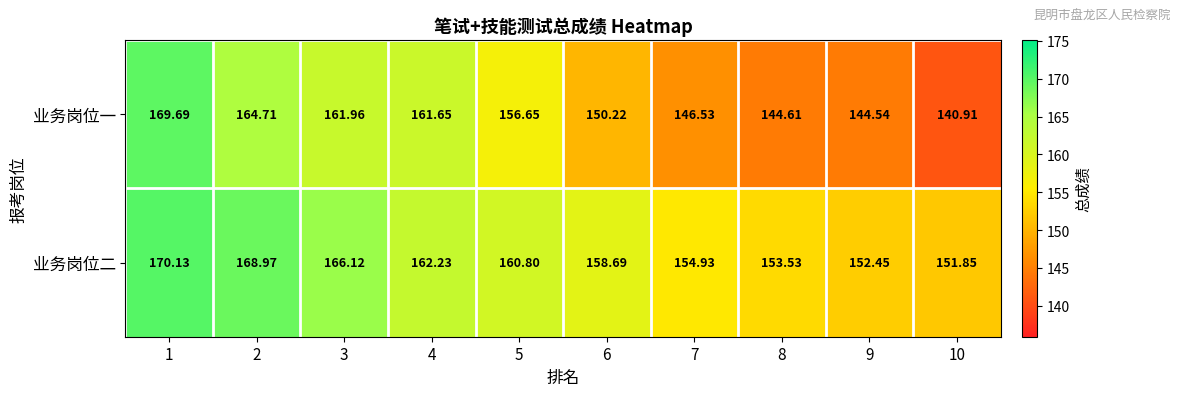

Is the value of 业务岗位二 at 7 greater than the value of 业务岗位一 at 4?

No